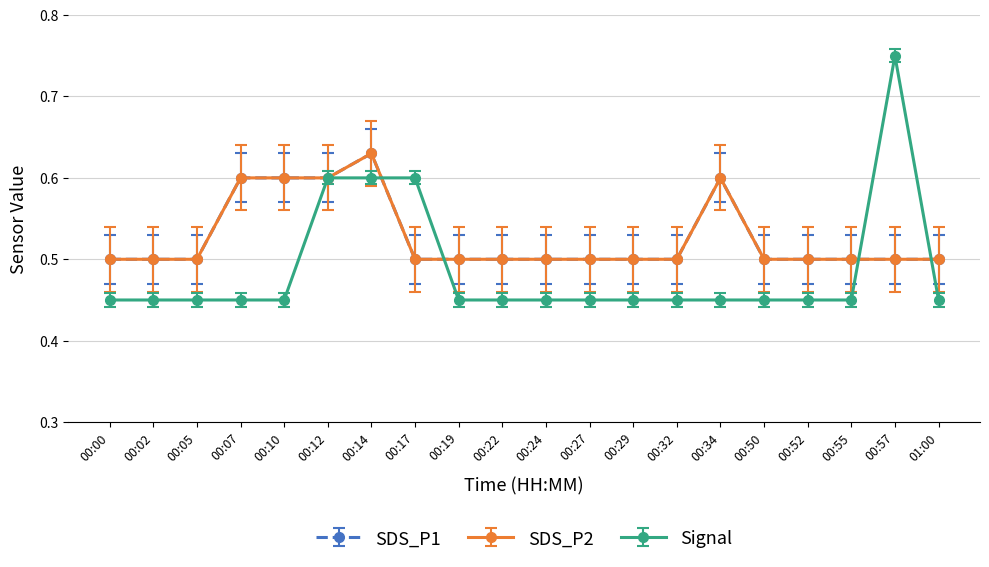

Does the chart display data point markers on the line(s)?

Yes